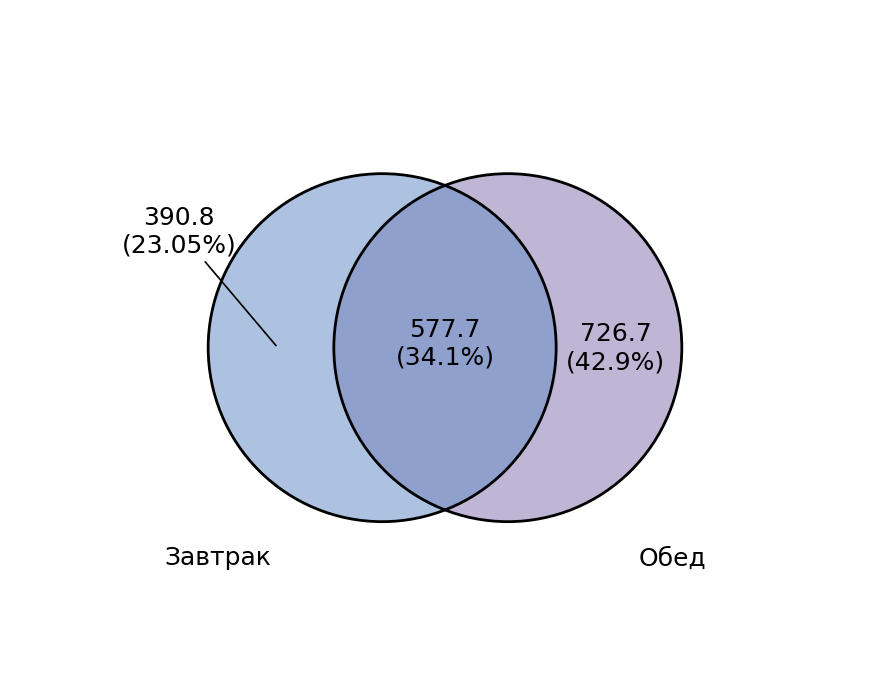

Is it true that хлеб ржаной (обед) is 17% of the pie?

False